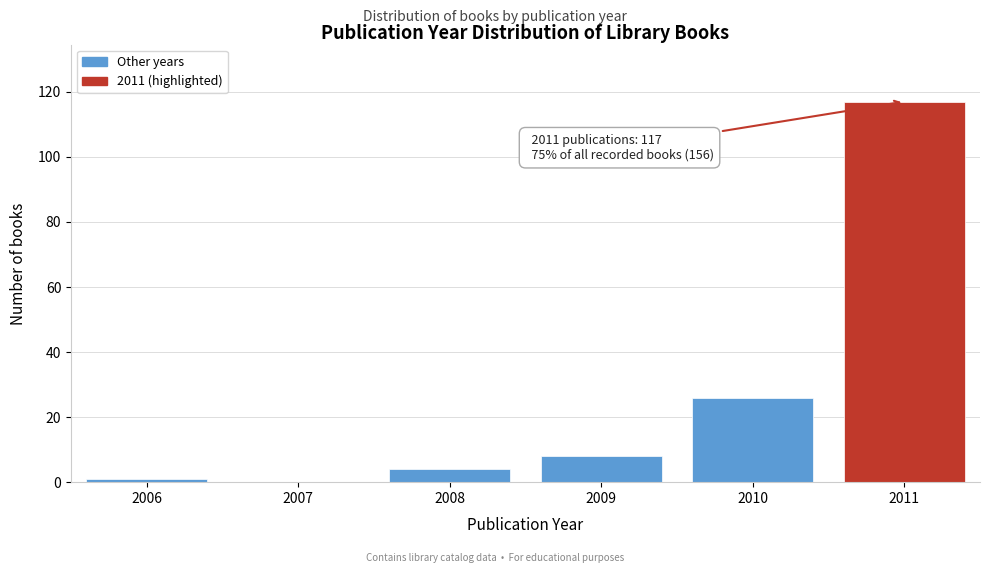

Reading right to left, transcribe all the data shown in this chart.

2011=117	2010=26	2009=8	2008=4	2007=0	2006=1